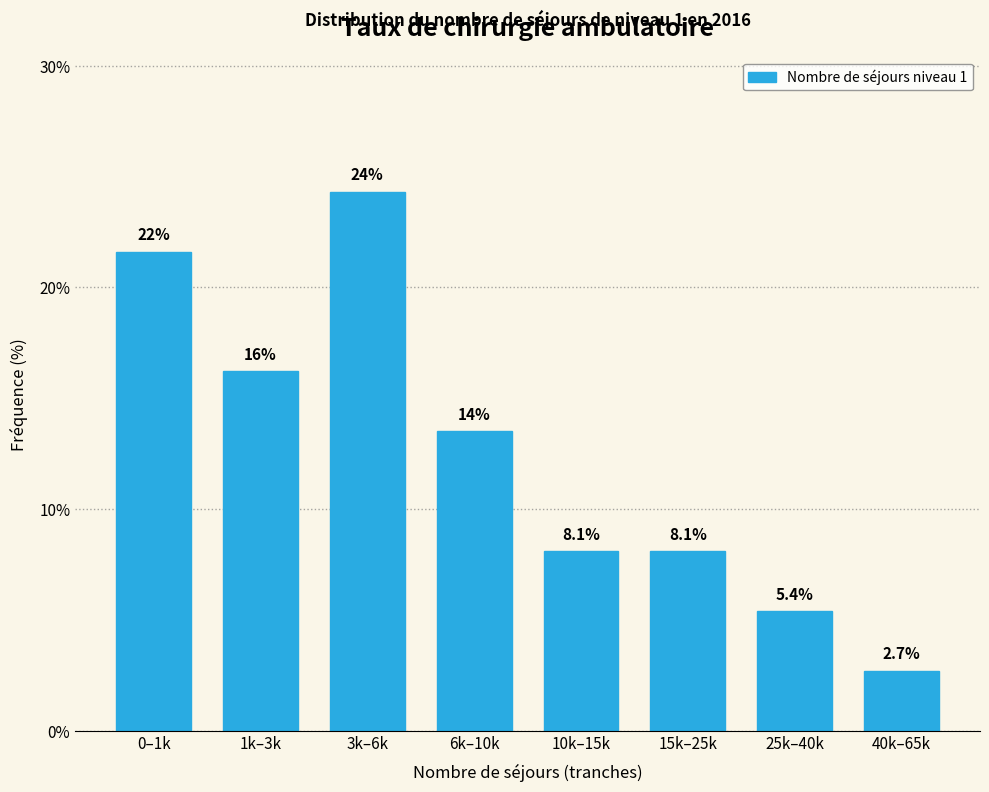

Reading left to right, what are all the values shown in this chart?

0–1k=21.6	1k–3k=16.2	3k–6k=24.3	6k–10k=13.5	10k–15k=8.1	15k–25k=8.1	25k–40k=5.4	40k–65k=2.7